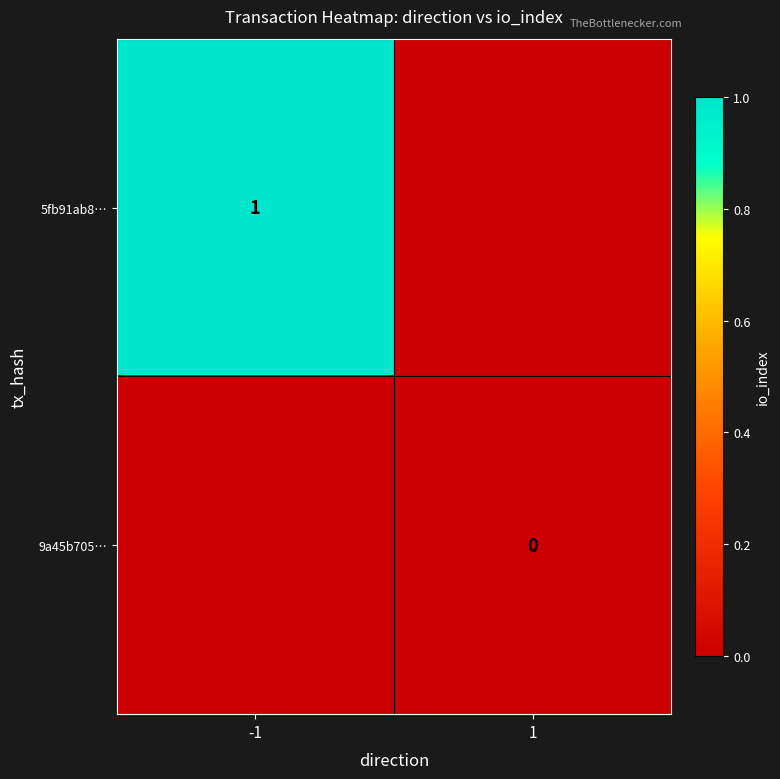

True or false: 5fb91ab8… has a value of 1 at -1.

True